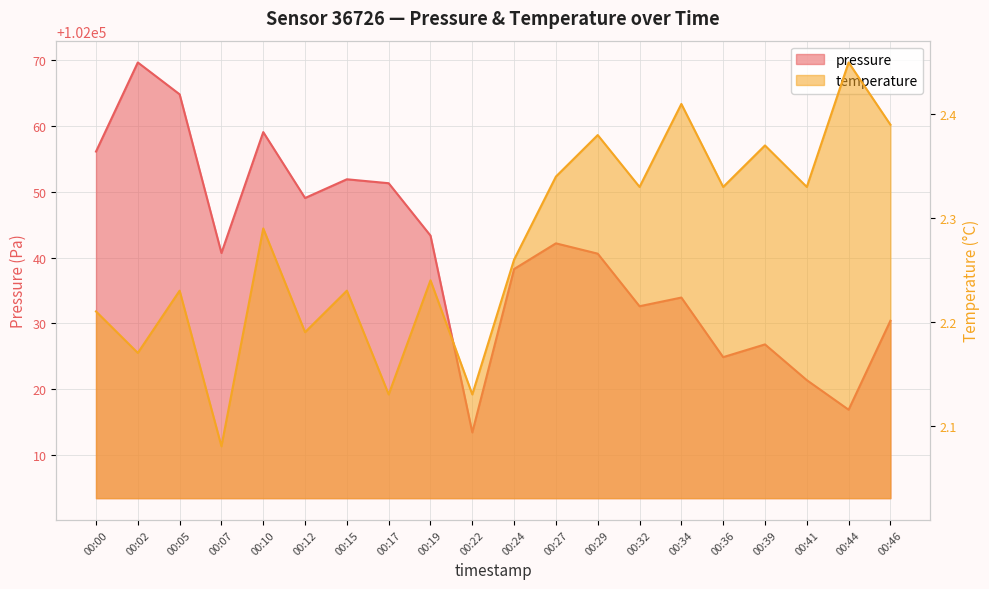

What are all the series names shown in the legend?

pressure, temperature